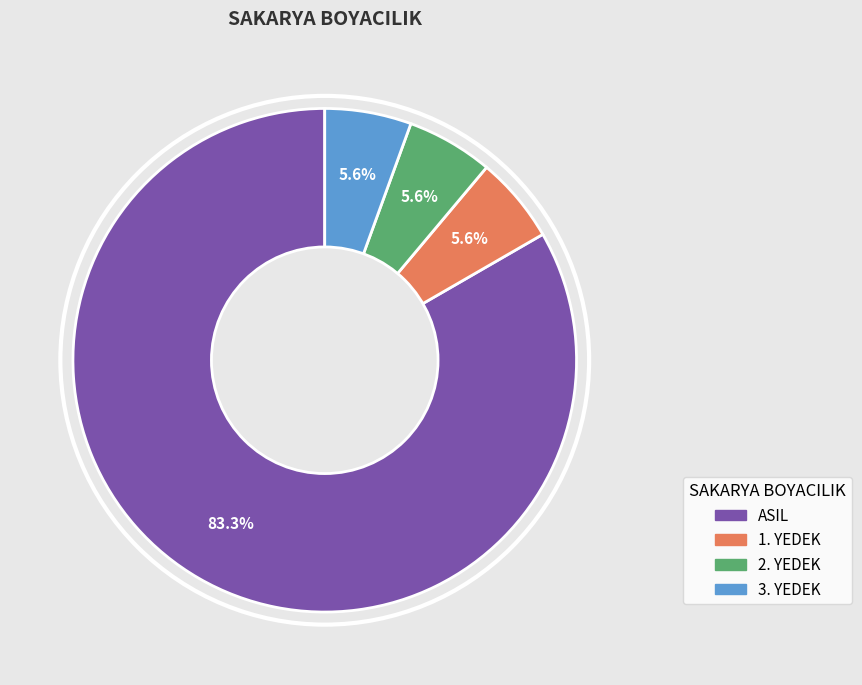

True or false: 2. YEDEK accounts for 6% of the total.

True